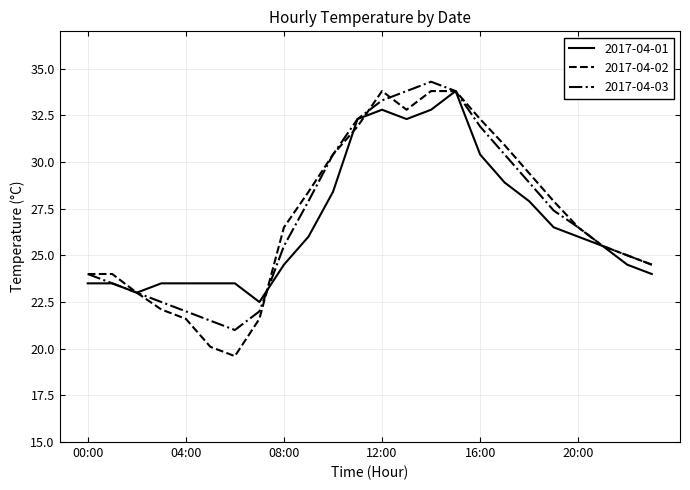

What is the average value of the 2017-04-01 series?

26.8